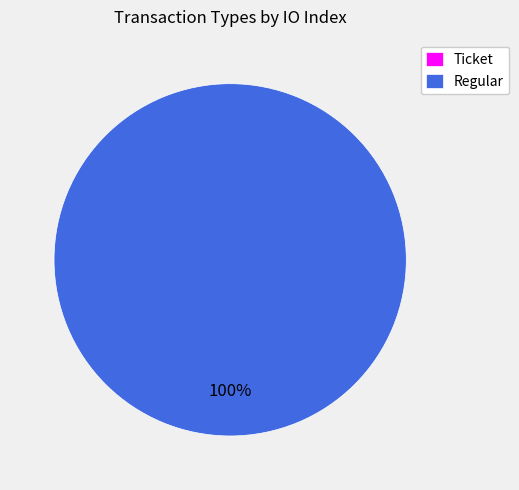

How many slices are in this pie chart?

2